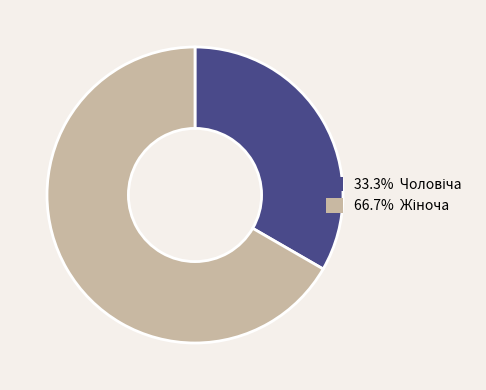

Does any single category account for the majority?

Yes